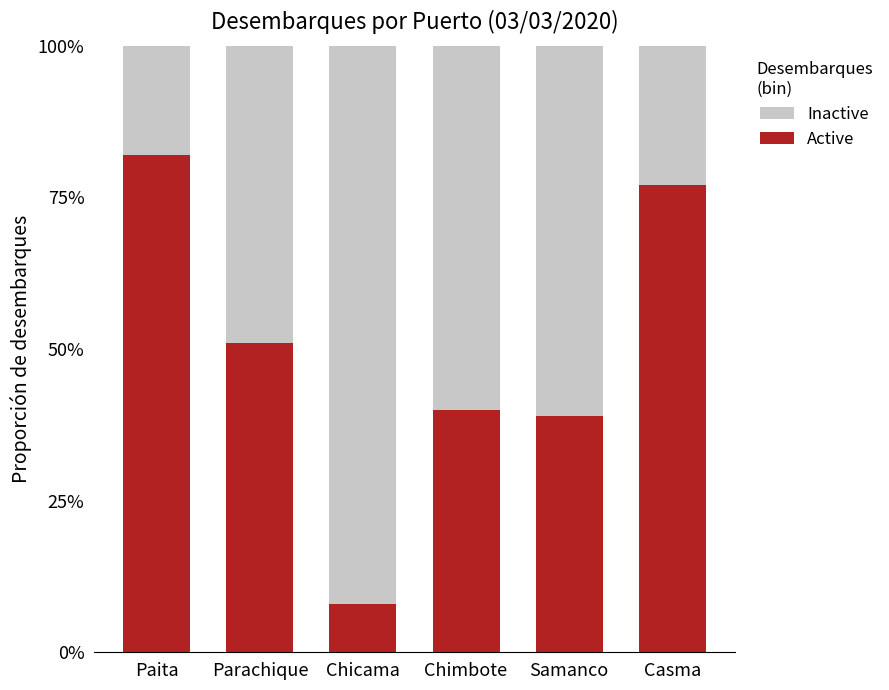

What is the label of the 3rd bar from the right?

Chimbote